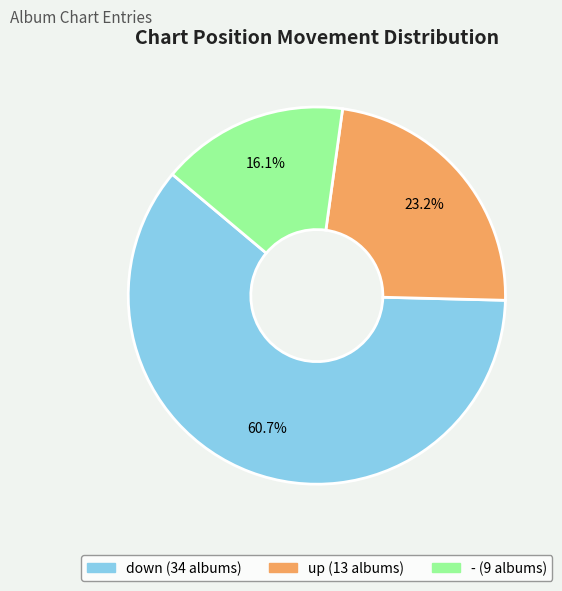

Which slice is the smallest?

-